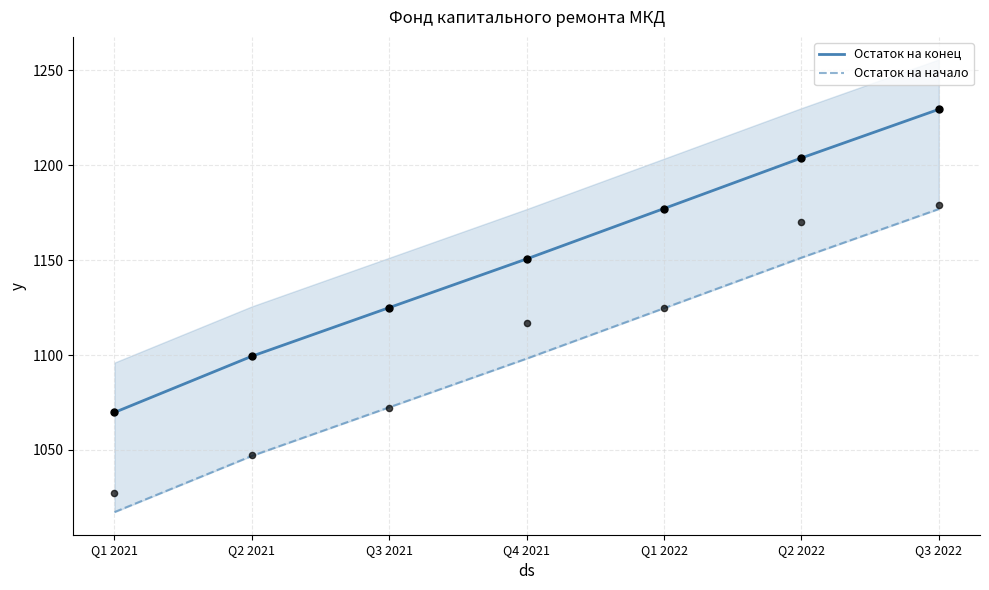

Which series has the widest spread of Y values?

Остаток на конец